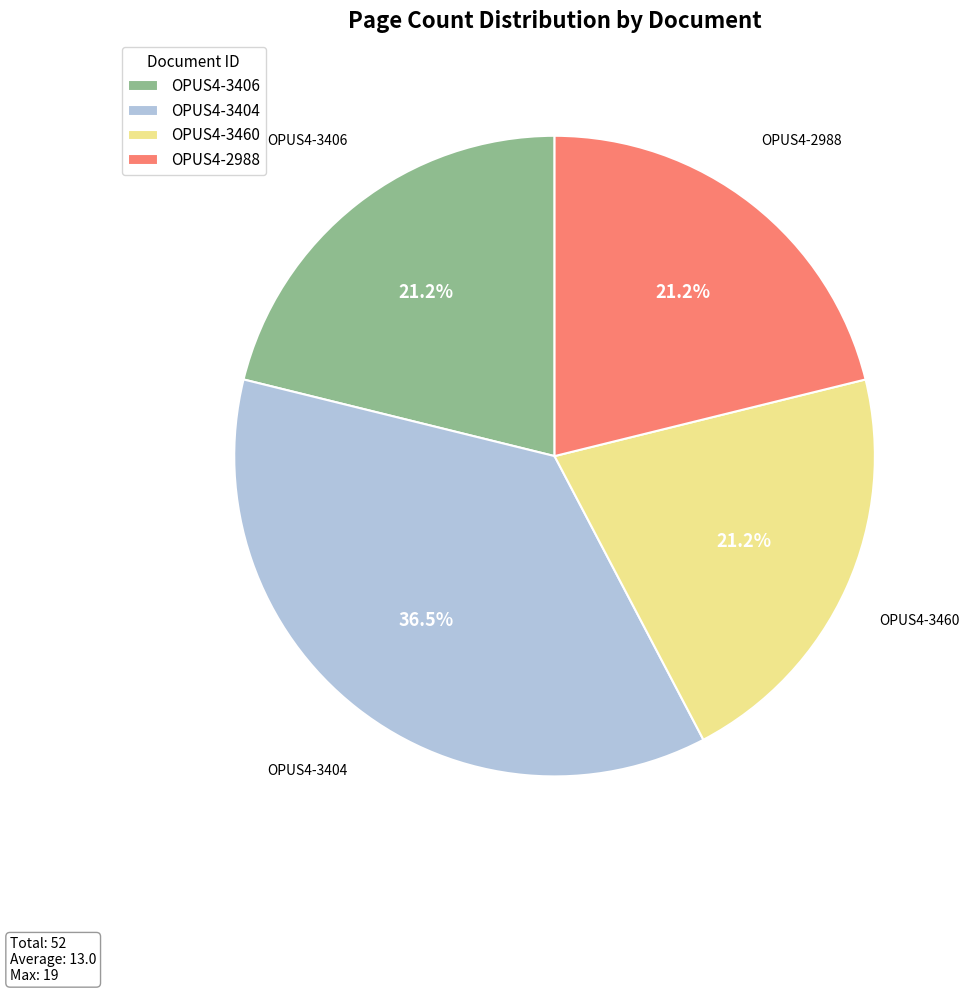

How many slices are in this pie chart?

4